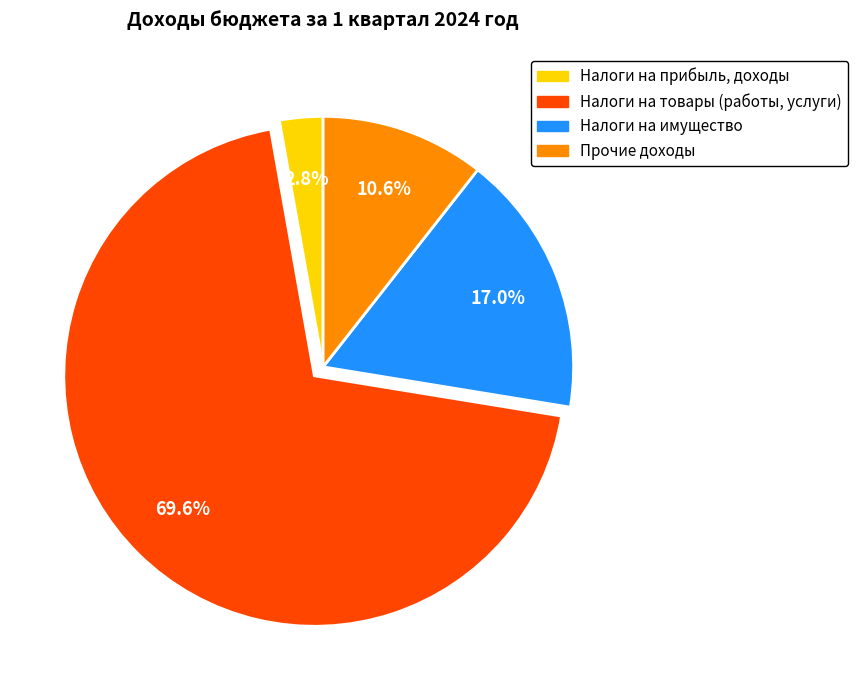

Is there any slice that represents more than half of the pie?

Yes